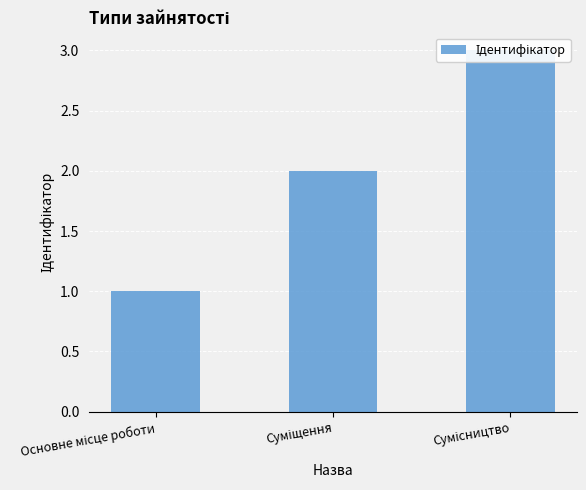

What is the label of the 3rd bar from the left?

Сумісництво